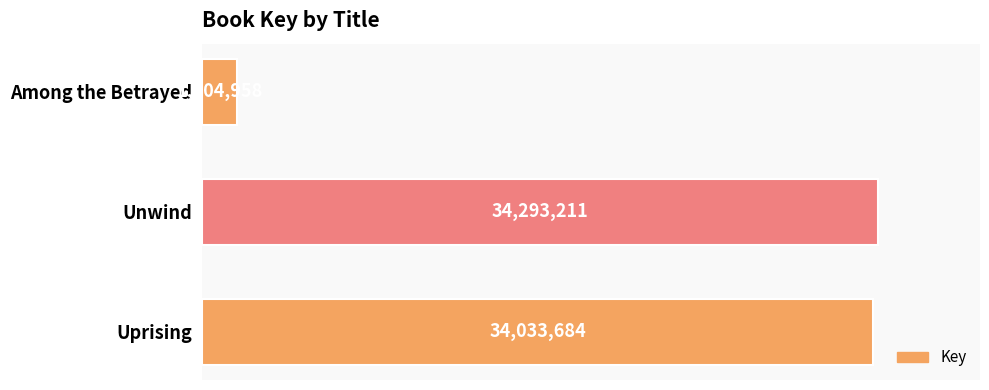

Which category has the highest value across all series?

Unwind